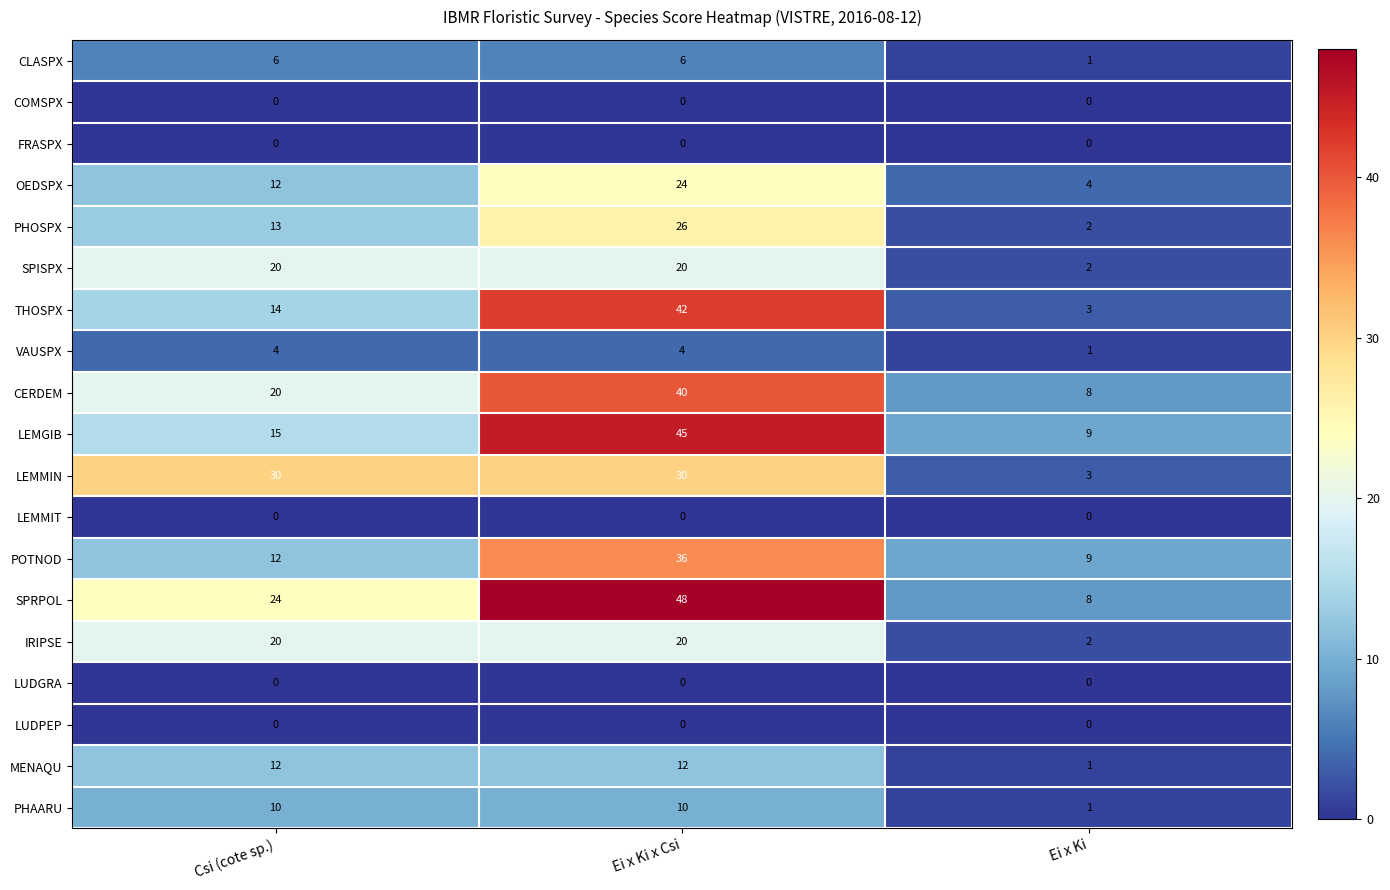

At which category is the sum across all series the highest?

Ei x Ki x Csi